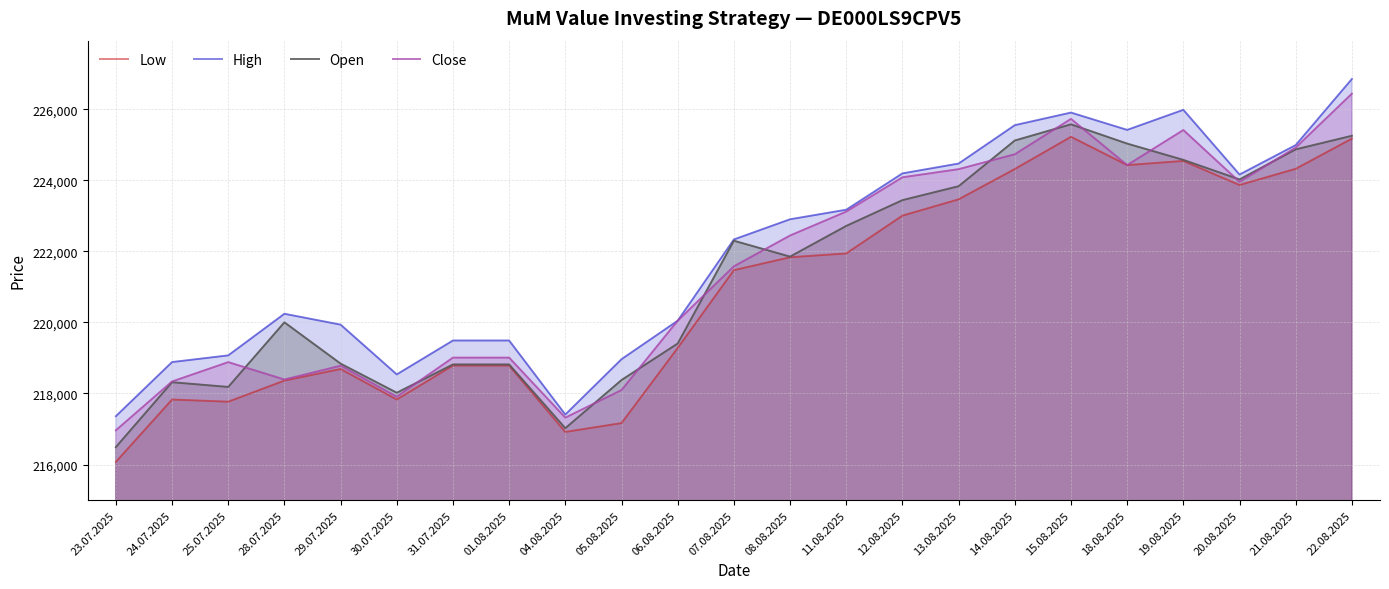

Which has a higher value, 15.08.2025 or 28.07.2025?

15.08.2025